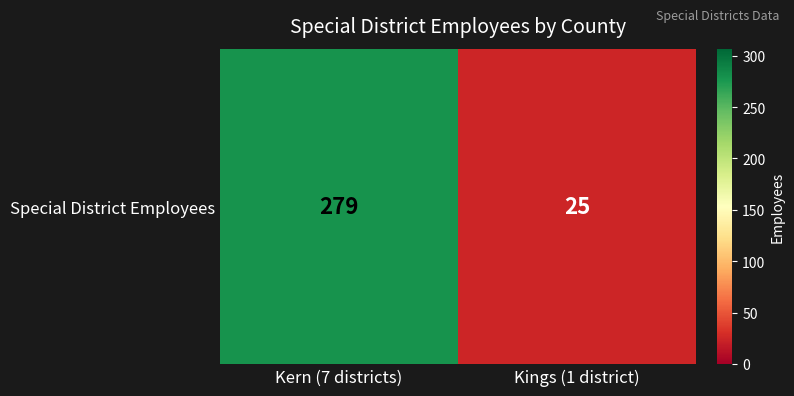

Which has a higher value, Kings (1 district) or Kern (7 districts)?

Kern (7 districts)